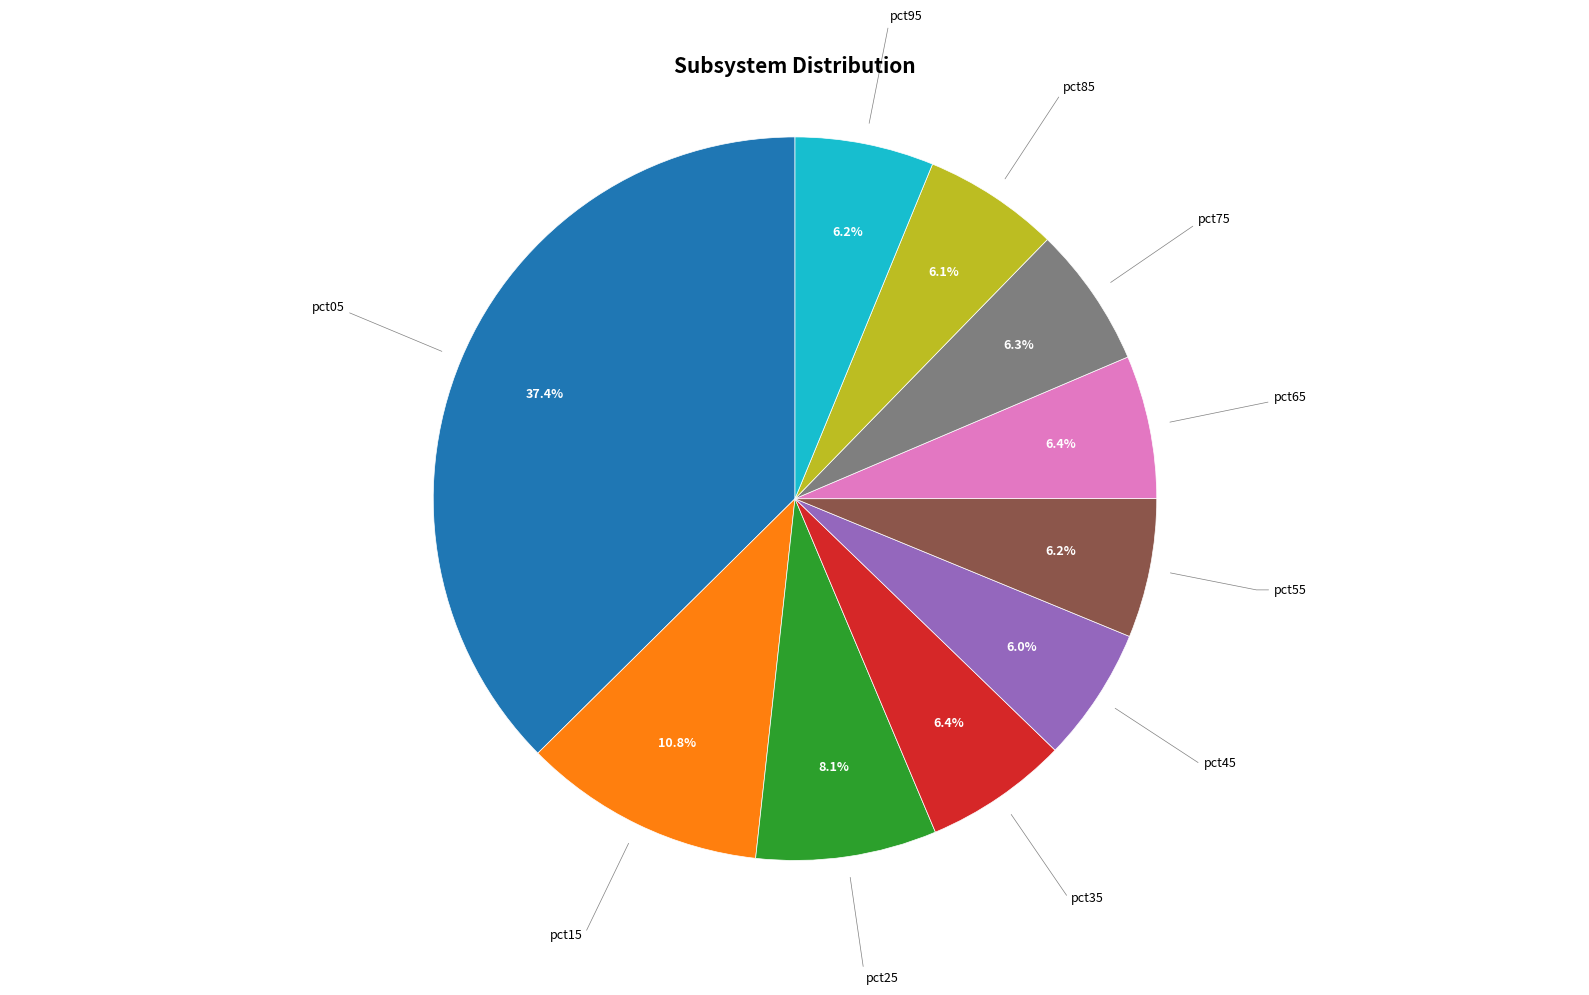

Is there a majority slice in this chart?

No